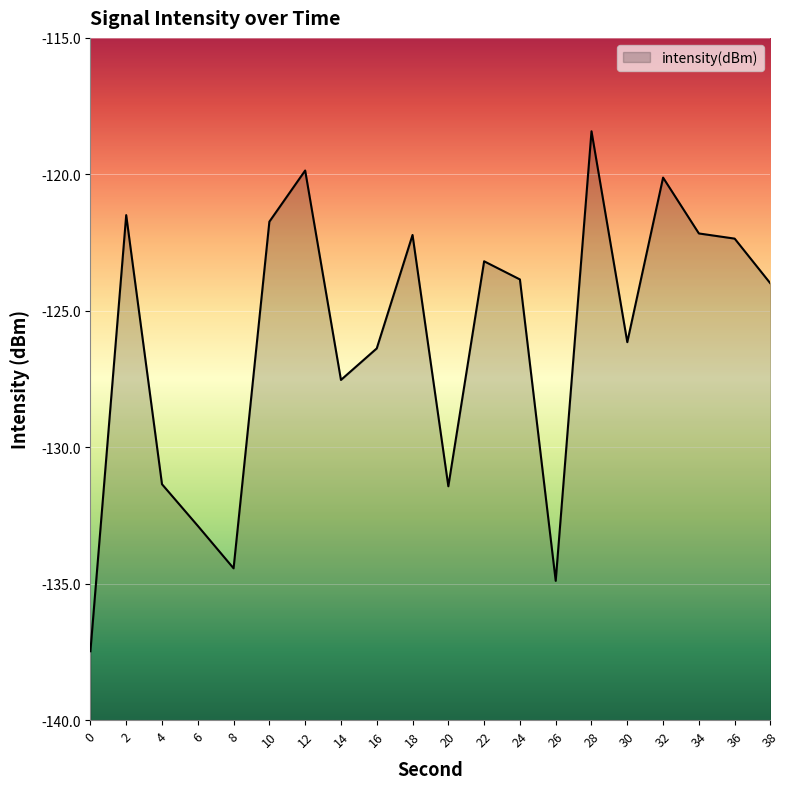

Where is the data nearest to the value -127?

14